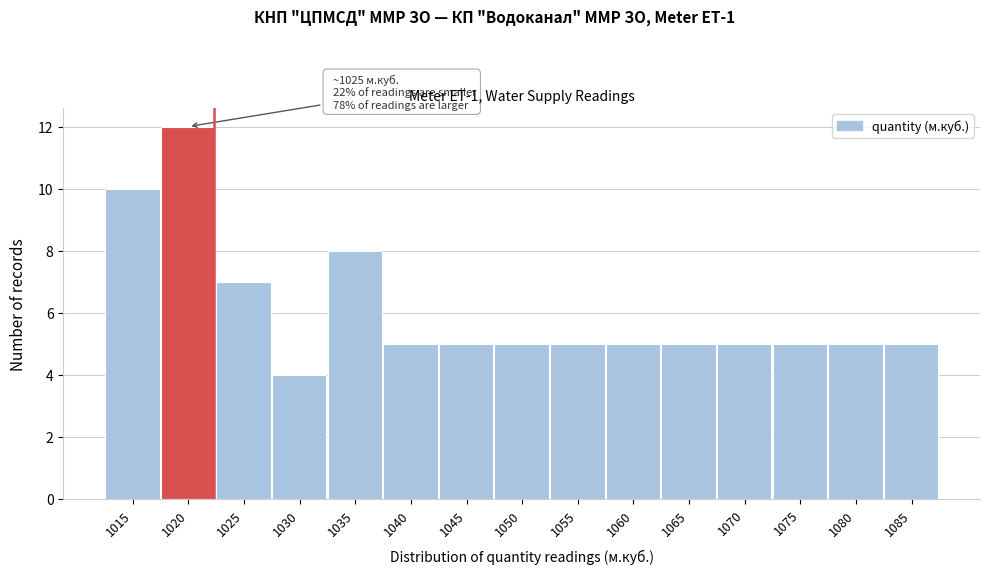

Reading right to left, what are all the values shown in this chart?

1085=5	1080=5	1075=5	1070=5	1065=5	1060=5	1055=5	1050=5	1045=5	1040=5	1035=8	1030=4	1025=7	1020=12	1015=10